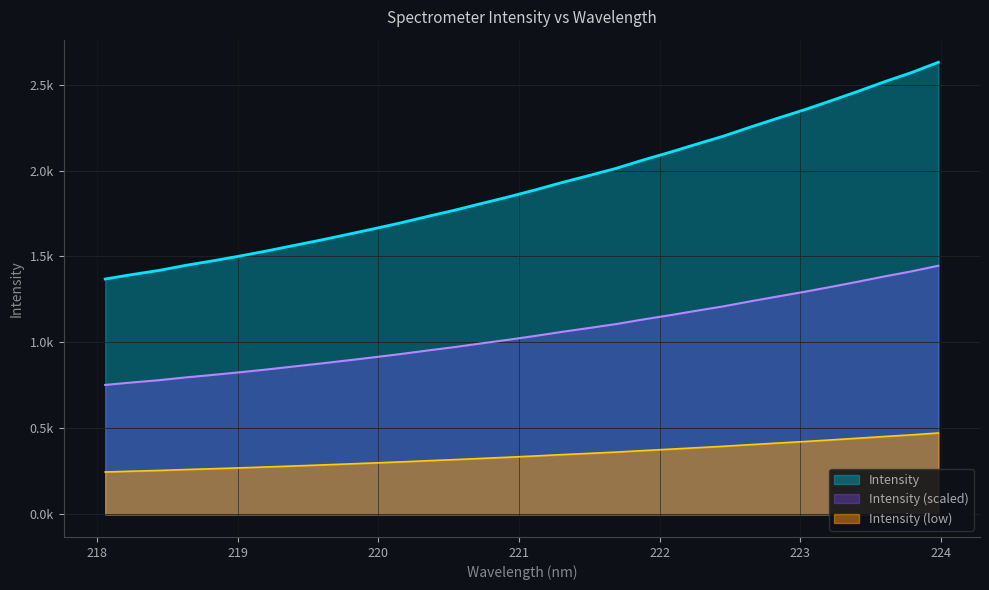

Reading left to right, what are all the values shown in this chart?

1369.0	1395.0	1419.0	1448.7	1474.8	1502.6	1532.2	1563.8	1595.1	1628.0	1661.7	1696.2	1733.6	1769.7	1808.7	1846.9	1887.8	1931.0	1971.3	2012.7	2061.0	2106.2	2153.7	2200.4	2252.9	2303.5	2353.0	2405.9	2460.4	2516.9	2570.0	2629.8